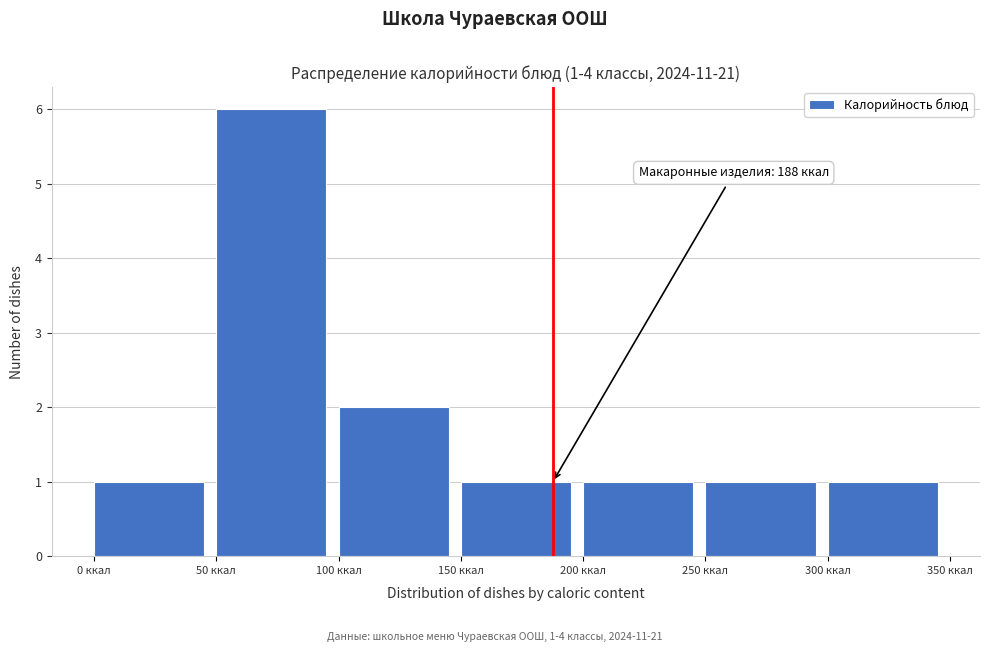

Which range on the x-axis has the tallest bar?

50 to 100